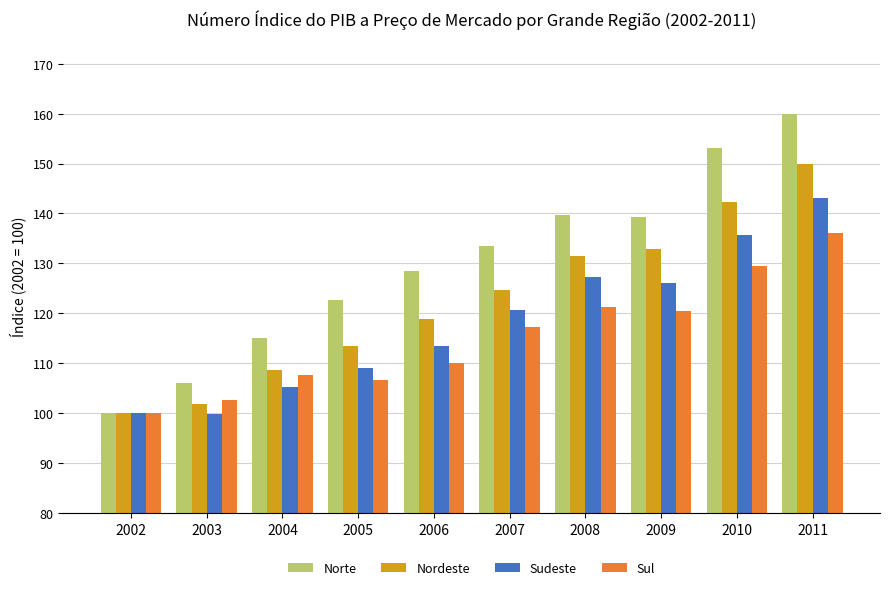

What is the difference between the highest and lowest values at 2011?

24.0